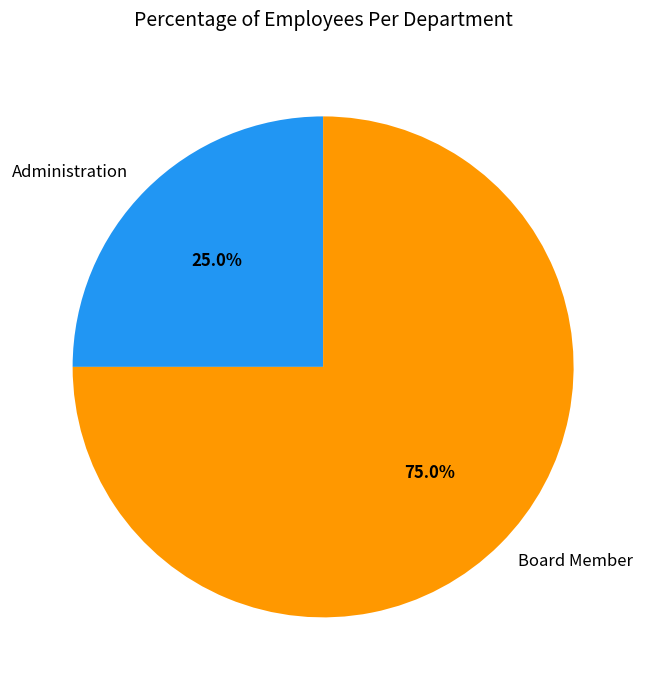

The Board Member slice represents 75% of the pie. True or false?

True